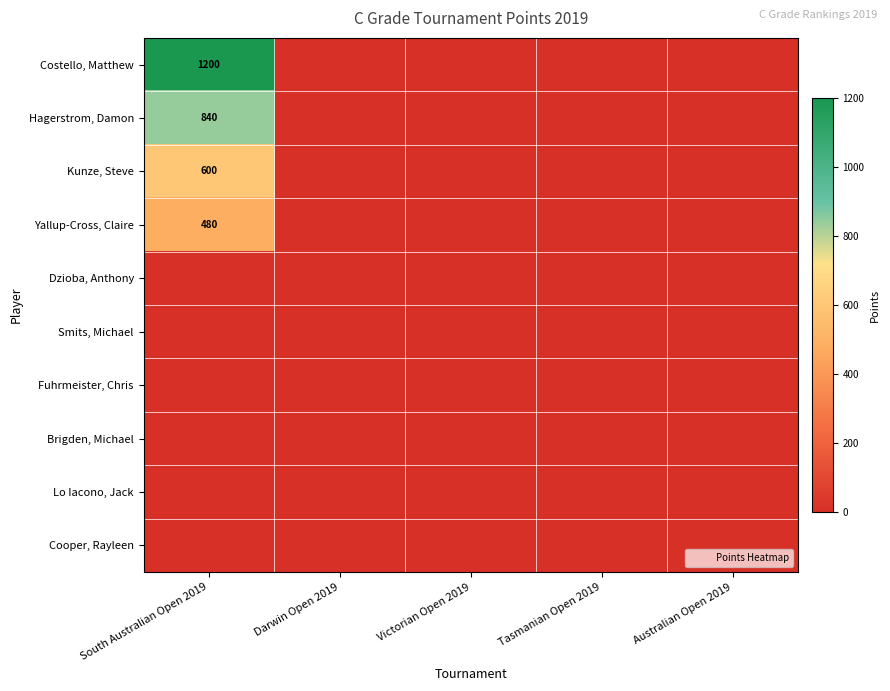

The Costello, Matthew series shows 1200 at South Australian Open 2019. True or false?

True